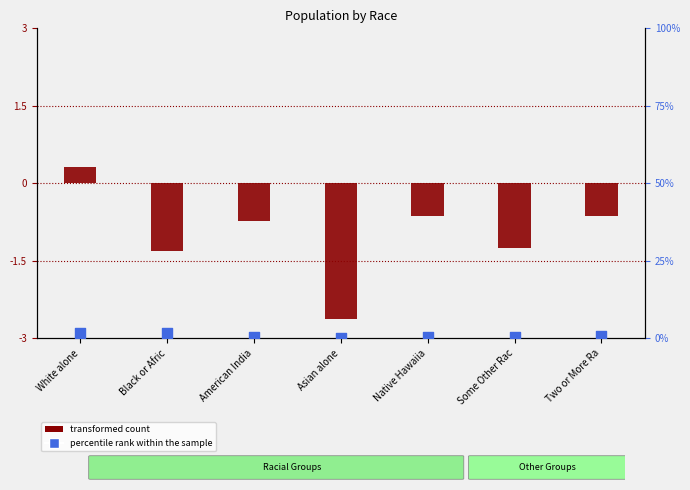

What is the total value across all series at American India?

-0.4